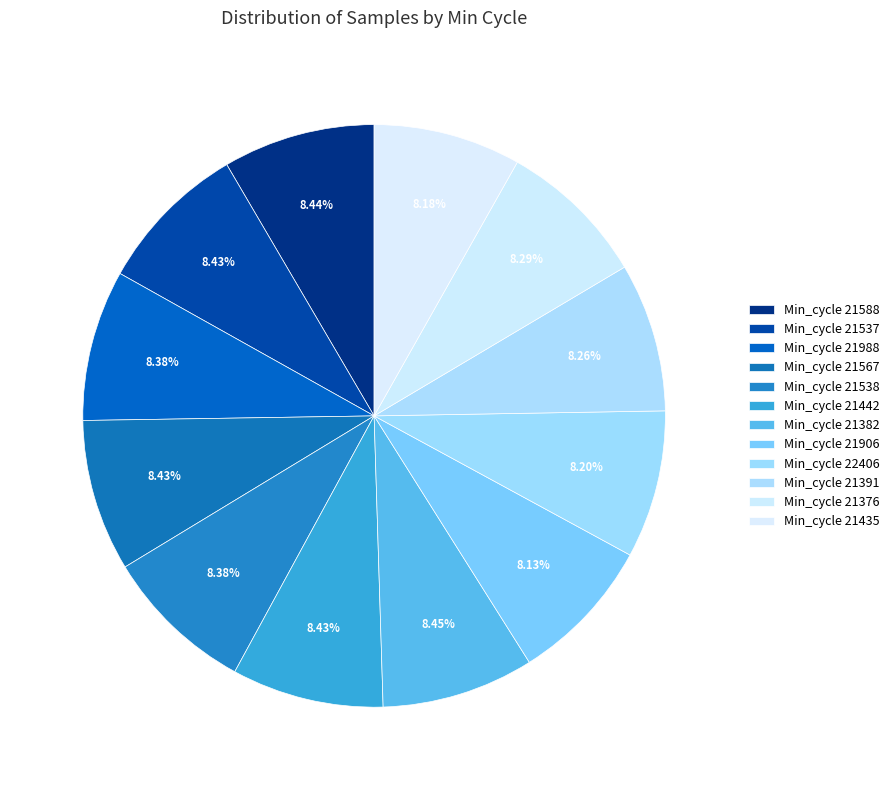

How many slices are in this pie chart?

12